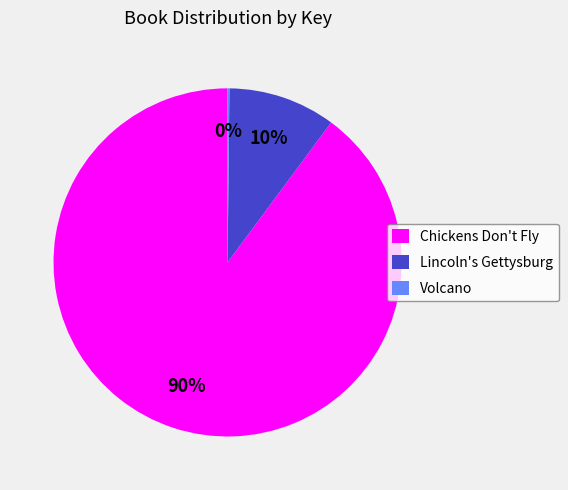

Which slice represents more than half of the pie?

Chickens Don't Fly